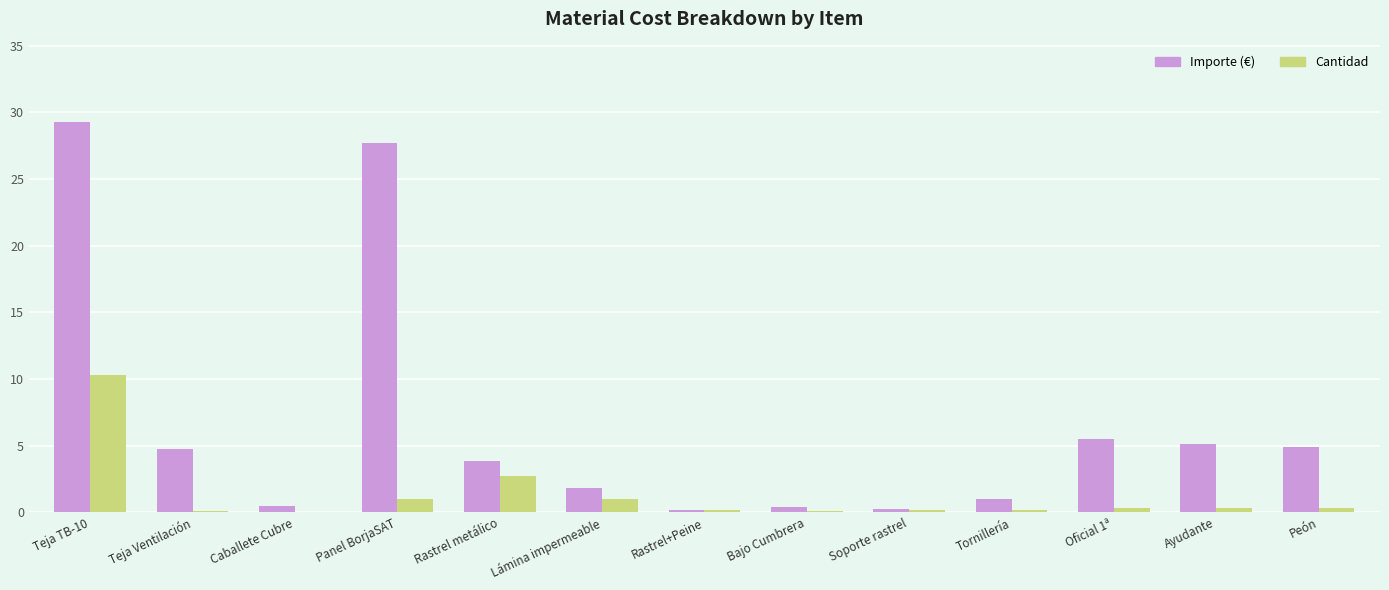

What is the total value across all series at Peón?

5.2